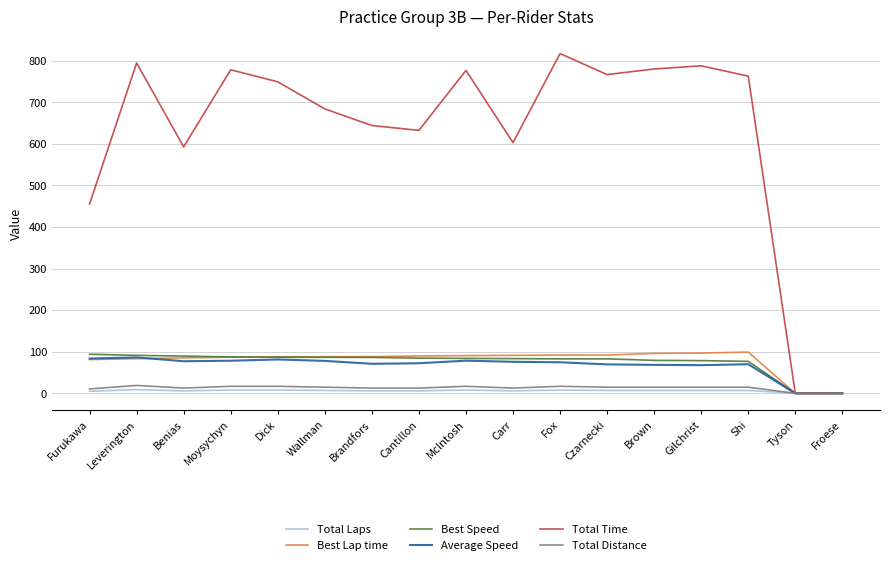

The value of Best Speed at Brandfors is 145.3. True or false?

False